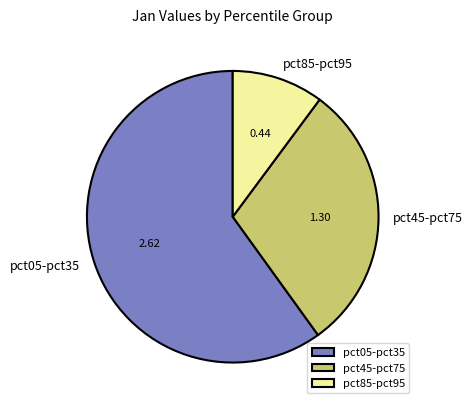

Rank the categories by value from highest to lowest.

pct05-pct35, pct45-pct75, pct85-pct95